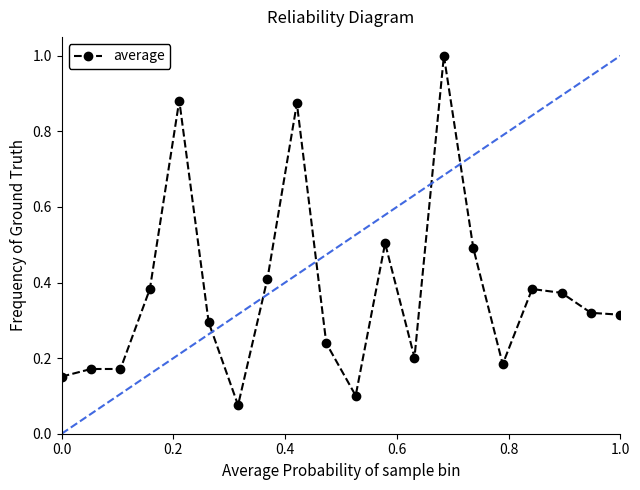

What is the maximum value shown in the chart?

1.0